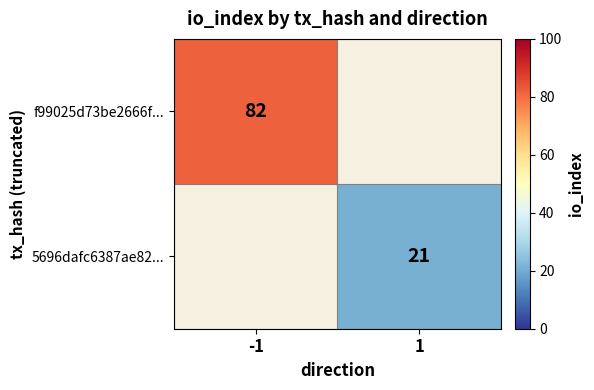

Rank the series at -1 from highest to lowest value.

f99025d73be2666f..., 5696dafc6387ae82...